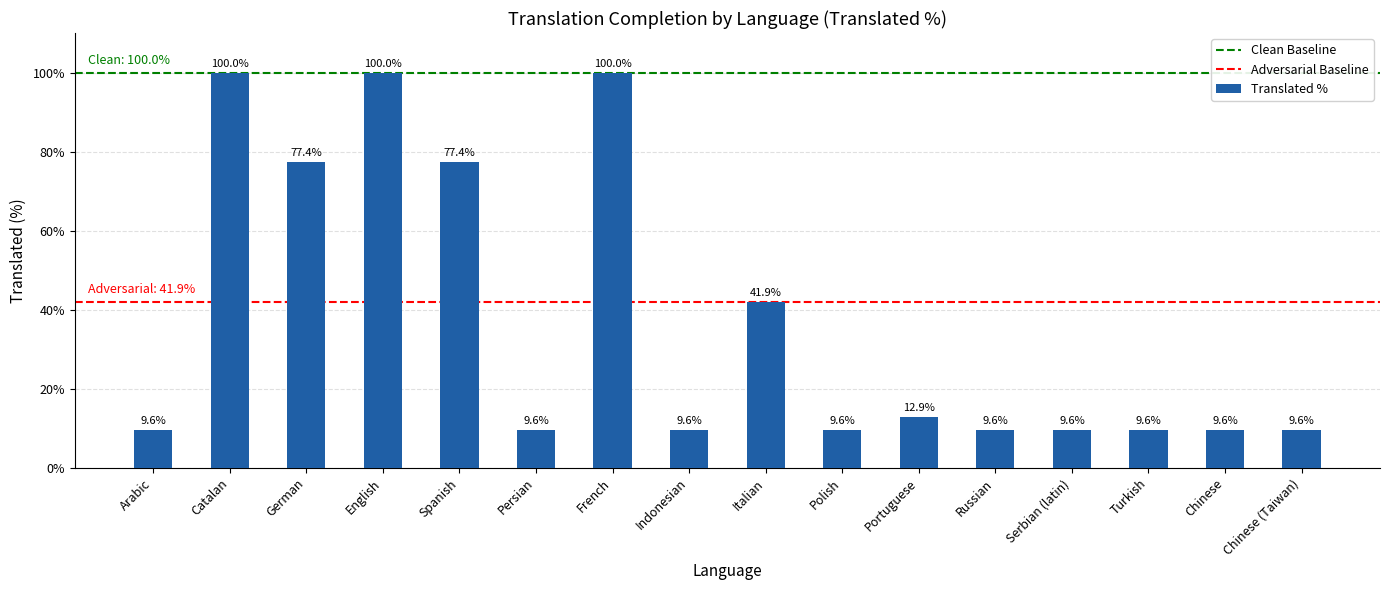

At which label is the value closest to 54?

Italian